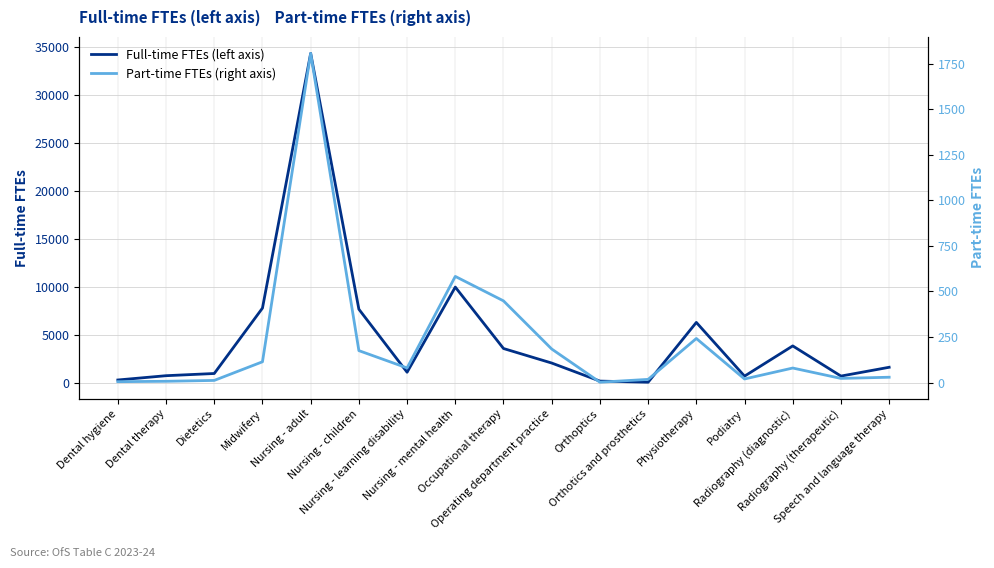

The Part-time FTEs (right axis) series shows 80.1 at Nursing - learning disability. True or false?

True